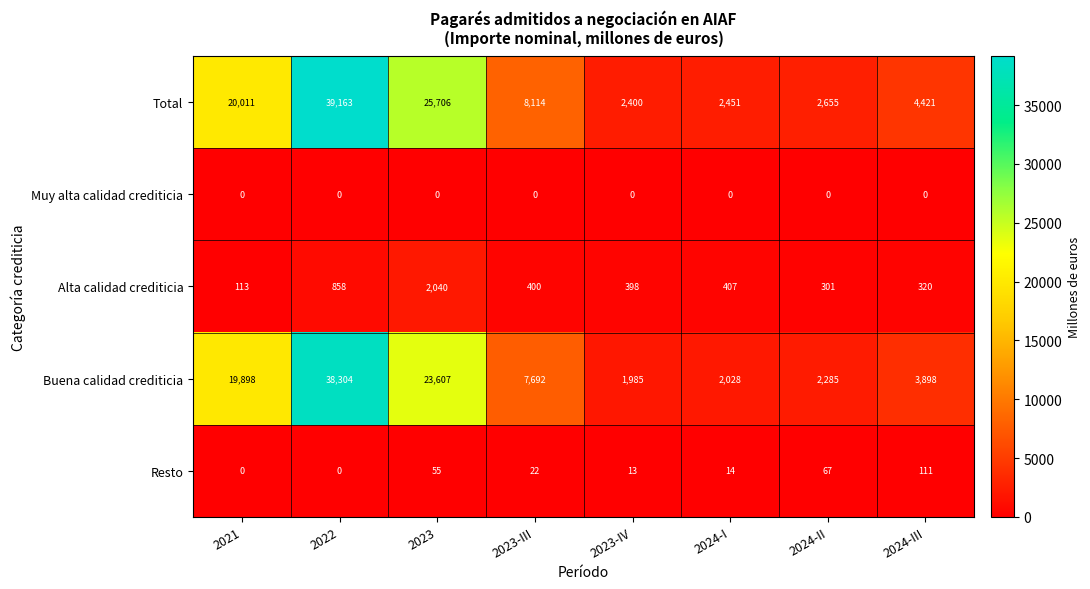

What is the spread (max minus min) of values at 2024-II?

2655